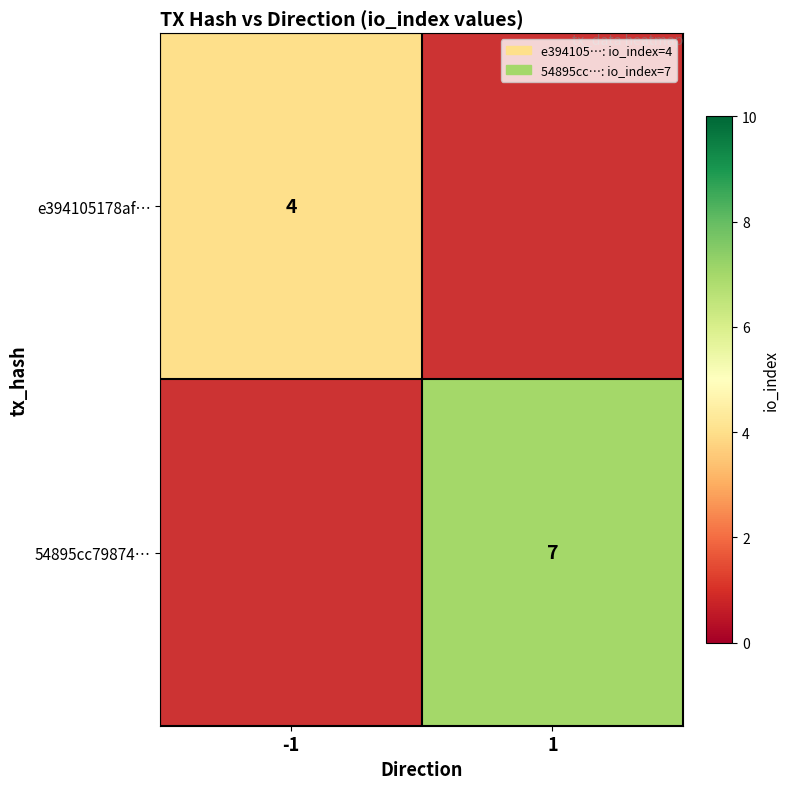

The value of e394105178af… at -1 is 4. True or false?

True